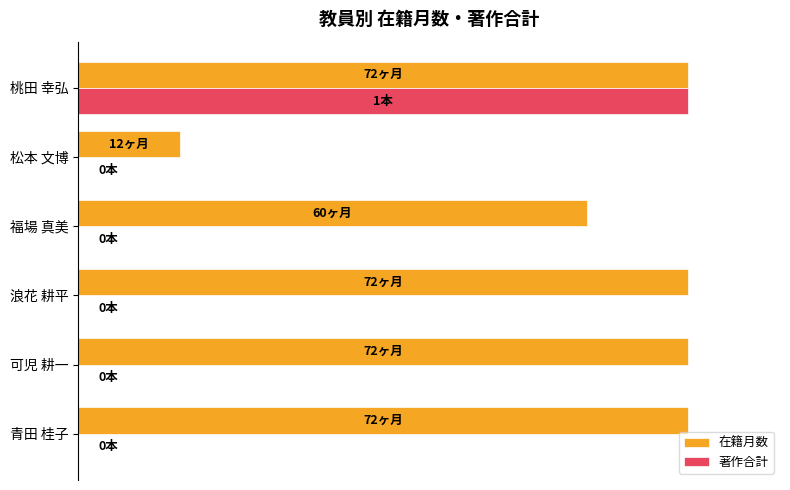

What are all the series names shown in the legend?

在籍月数, 著作合計